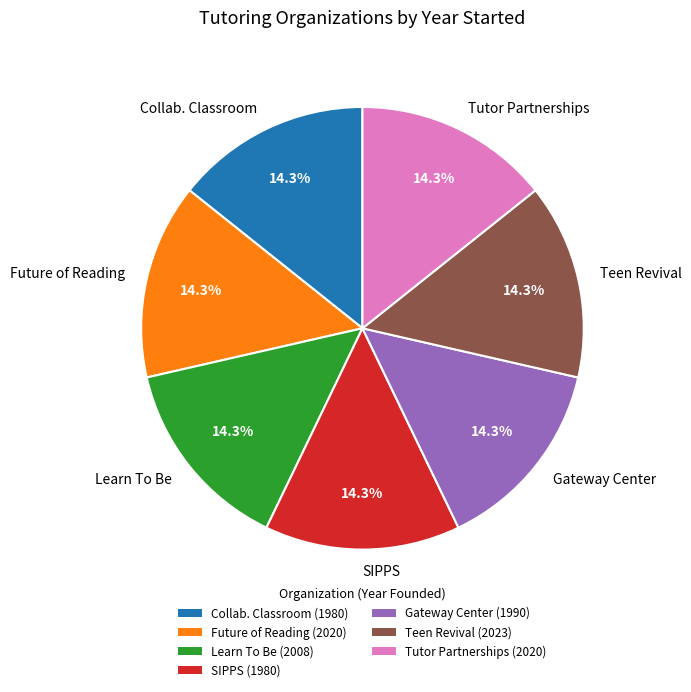

True or false: SIPPS accounts for 2% of the total.

False